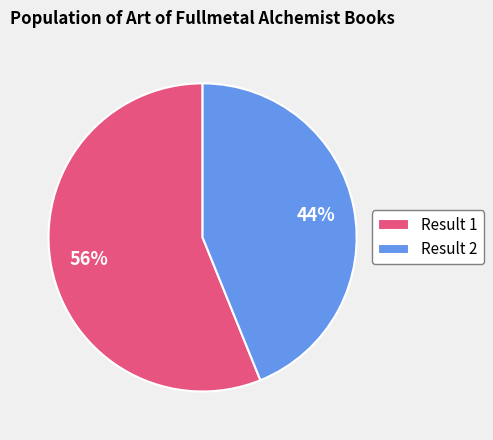

Does any single category account for the majority?

Yes